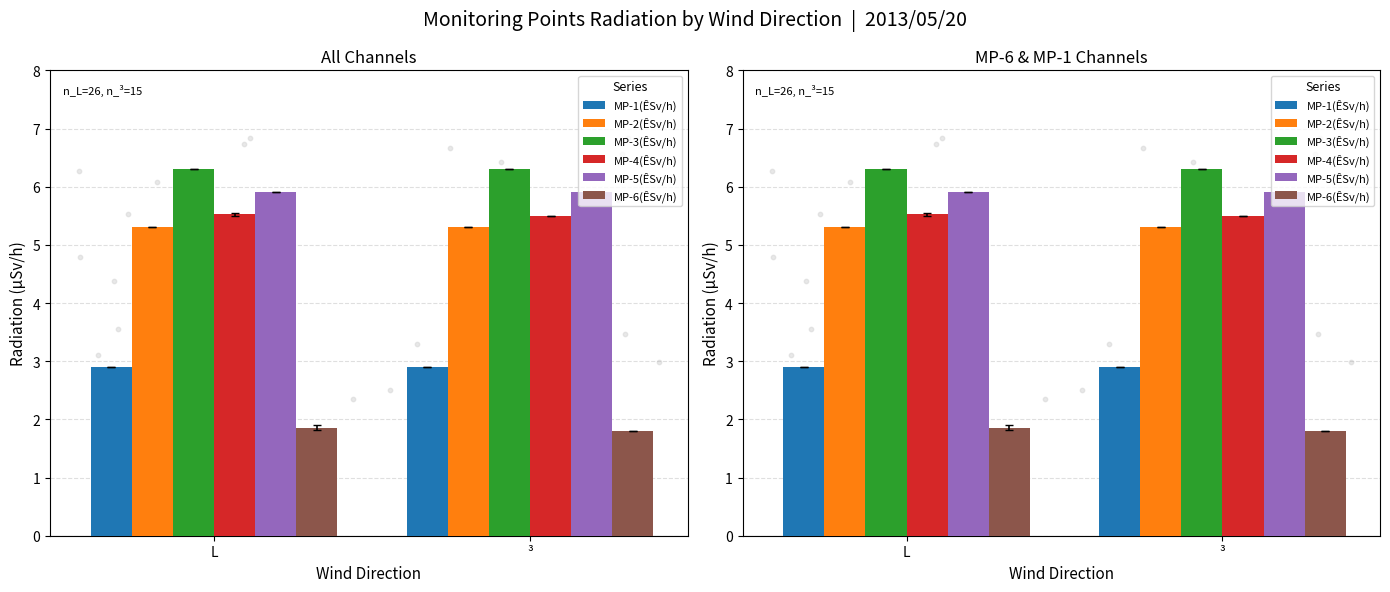

What are all the series names shown in the legend?

MP-1(ÊSv/h), MP-2(ÊSv/h), MP-3(ÊSv/h), MP-4(ÊSv/h), MP-5(ÊSv/h), MP-6(ÊSv/h)